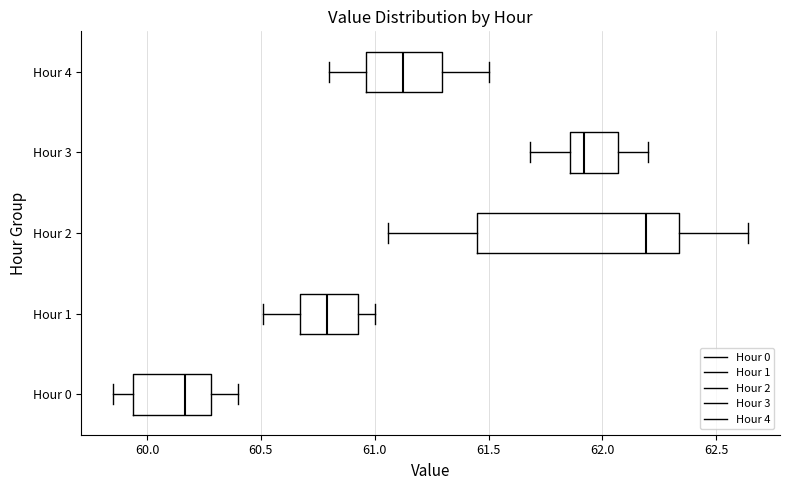

Comparing the boxes themselves (not the whiskers), which one is the widest?

Hour 2